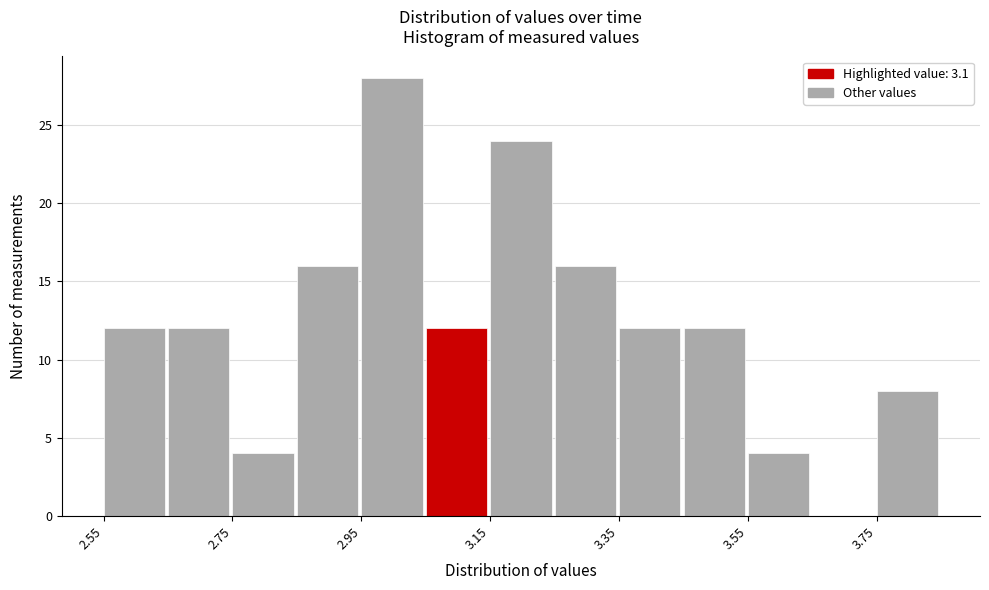

Over which range of the x-axis is the bar tallest?

2.95 to 3.05